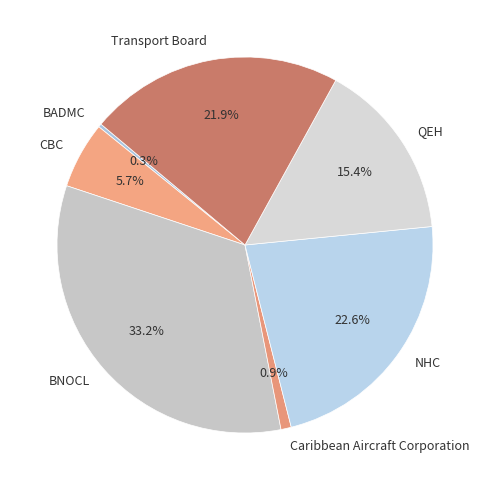

To the nearest percent, what is the difference between the BNOCL and NHC slice percentages?

11%